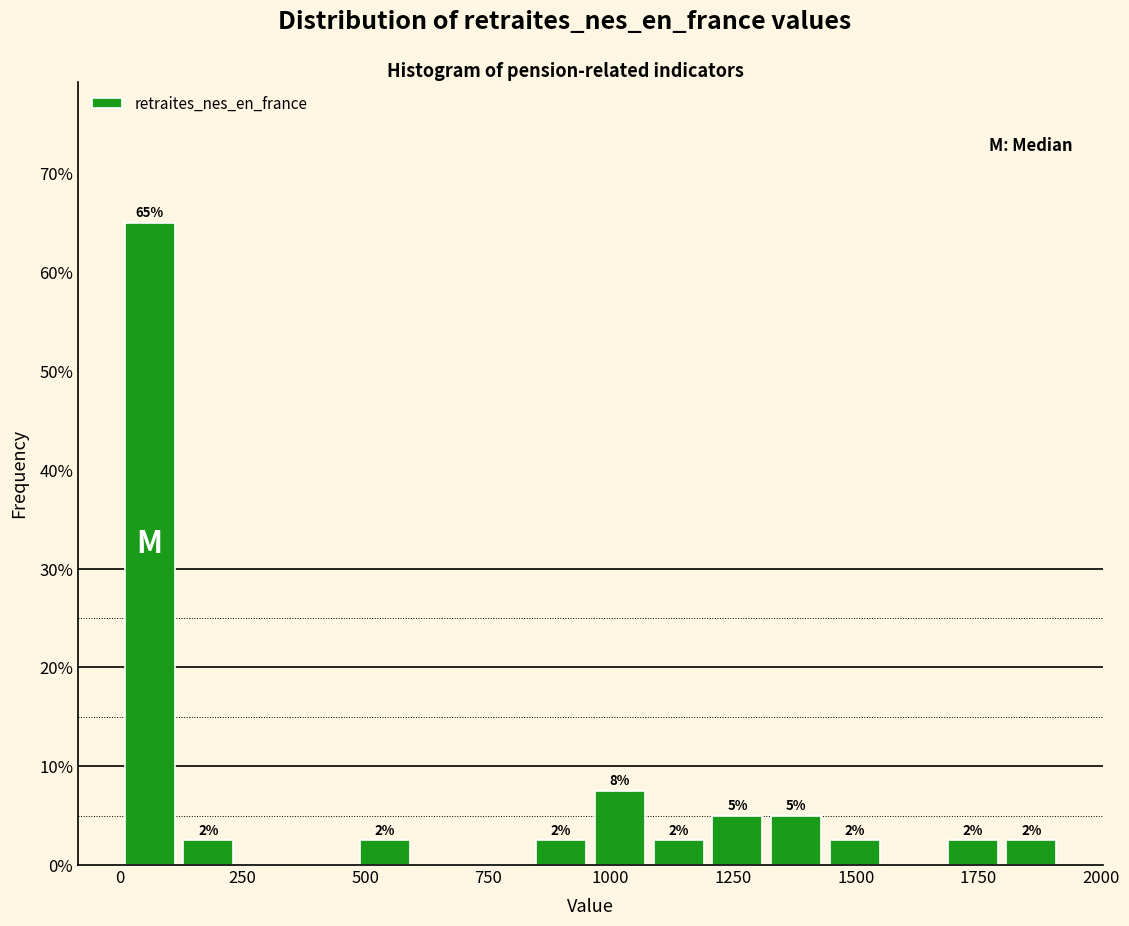

Read against the x-axis, roughly where is the centre of the tallest bar?

50